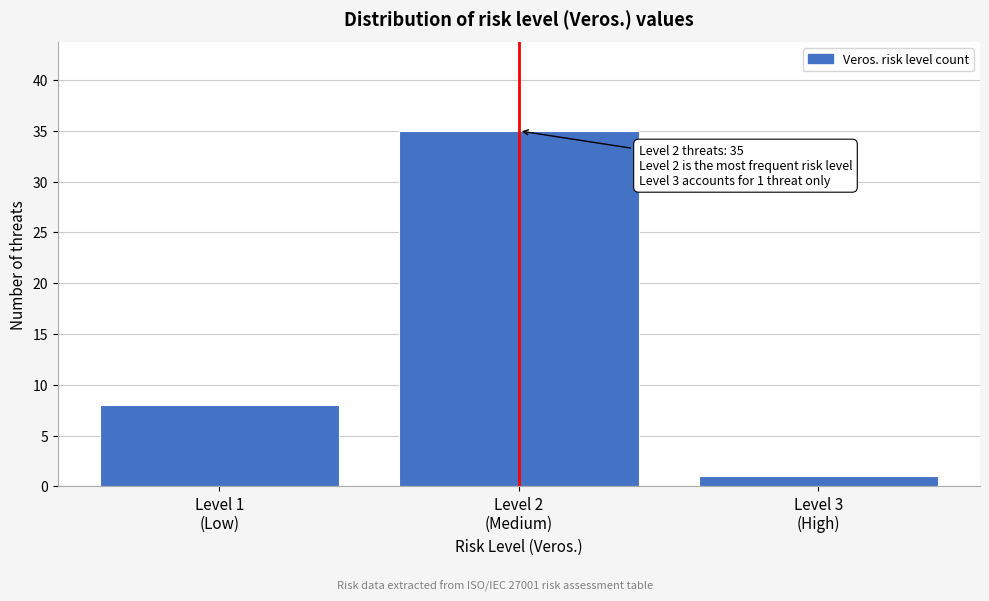

Reading left to right, what are all the values shown in this chart?

8	35	1